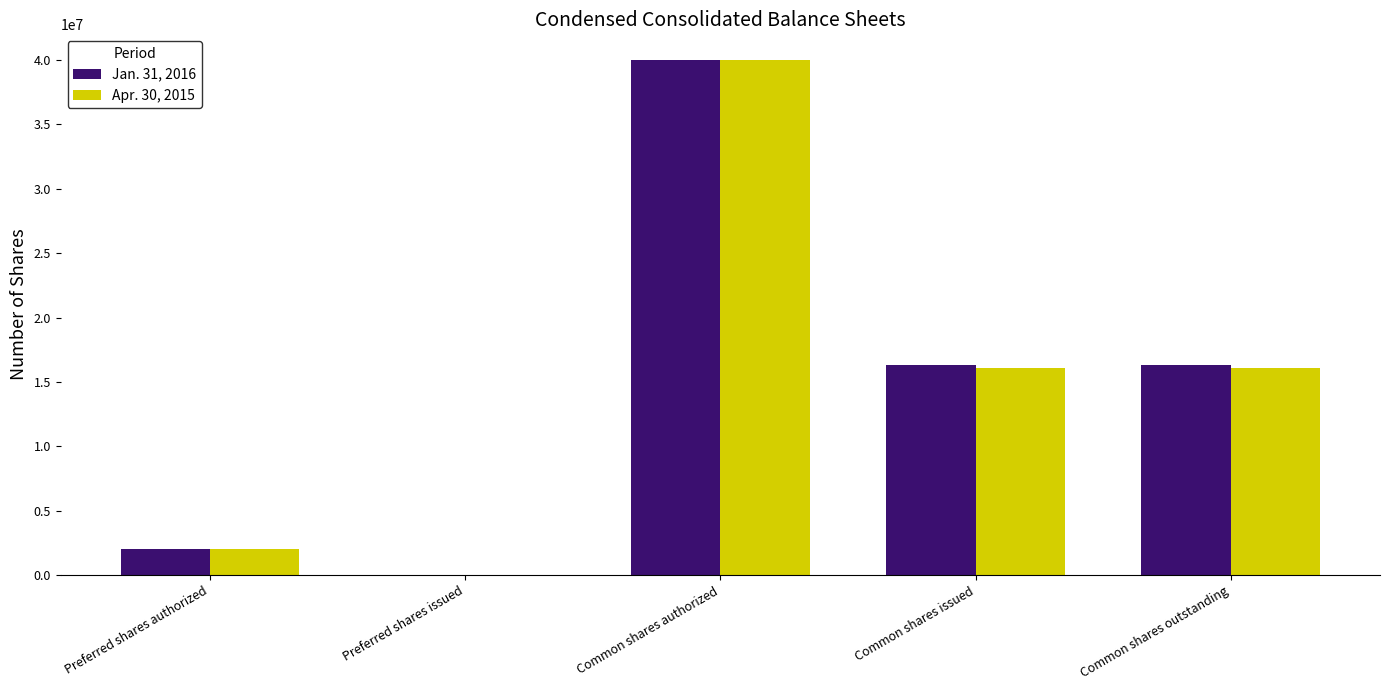

Reading left to right, what are all the values shown in this chart?

Jan. 31, 2016: Preferred shares authorized=2000000	Preferred shares issued=0	Common shares authorized=40000000	Common shares issued=16296261	Common shares outstanding=16296261
Apr. 30, 2015: Preferred shares authorized=2000000	Preferred shares issued=0	Common shares authorized=40000000	Common shares issued=16079671	Common shares outstanding=16079671